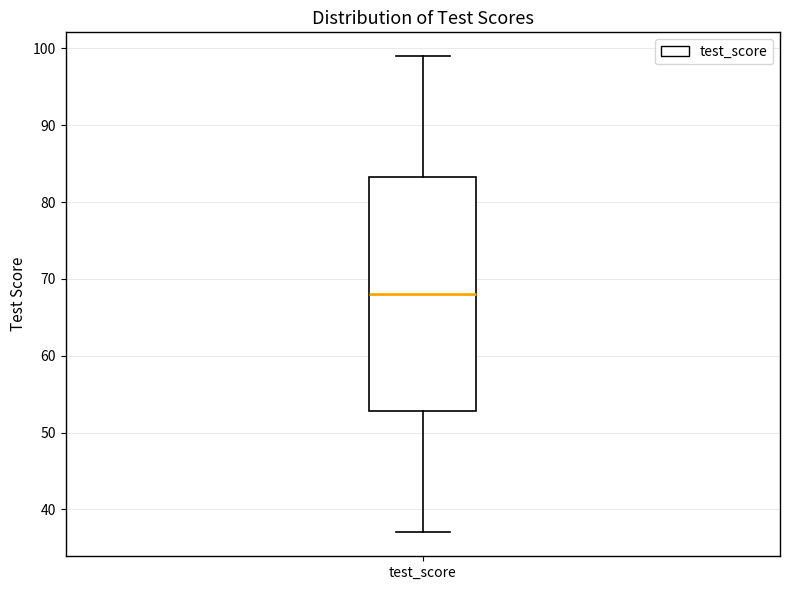

Transcribe this box plot: give where the median line is, the range the box spans, and where the two whiskers end, as read against the y-axis. The values are not printed on the chart, so give them approximately, as read against the axis.

median 68, box 53 to 83, whiskers 37 to 99